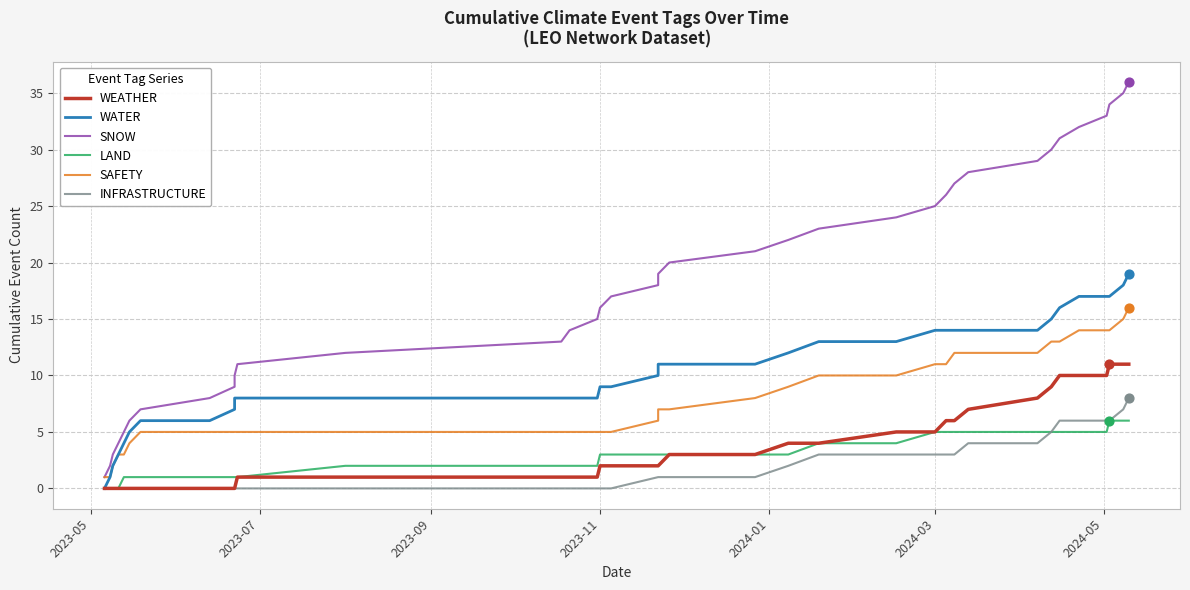

Which series has the widest spread of Y values?

SNOW